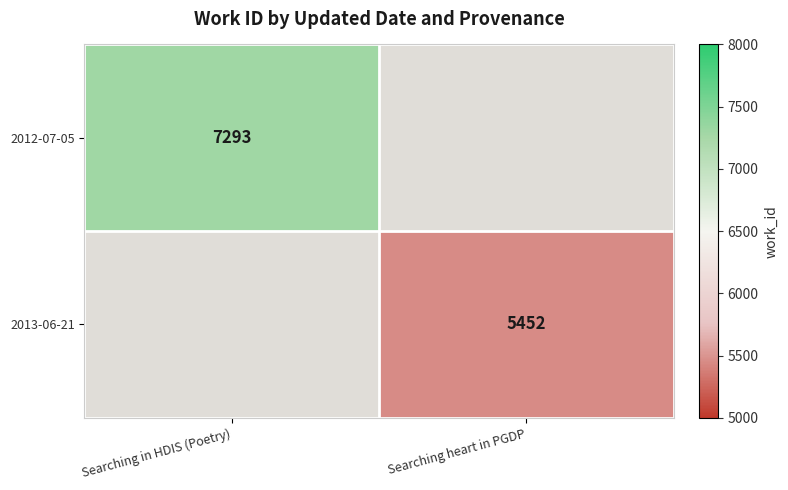

Is the value of 2013-06-21 at Searching heart in PGDP greater than the value of 2012-07-05 at Searching in HDIS (Poetry)?

No